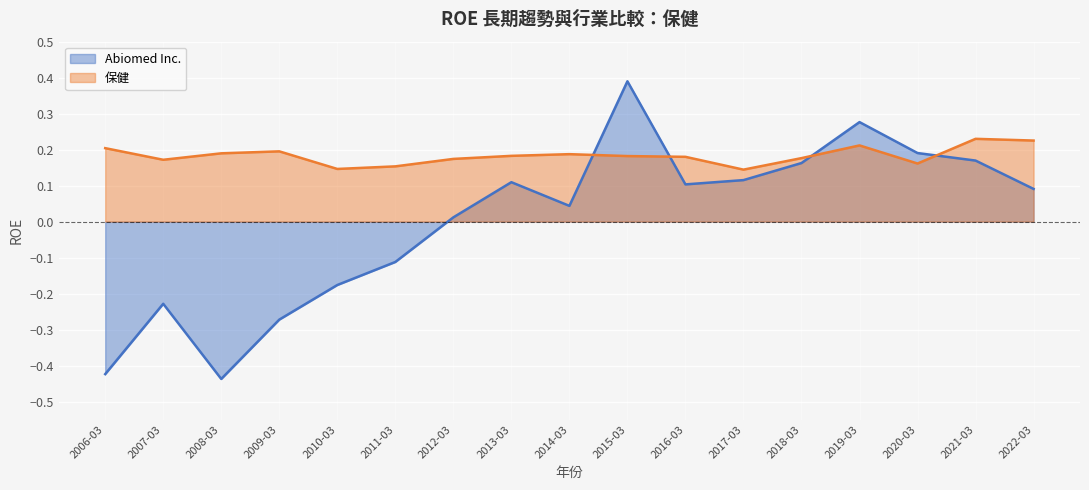

Rank the categories by 保健 value from highest to lowest.

2021-03, 2022-03, 2019-03, 2006-03, 2009-03, 2008-03, 2014-03, 2013-03, 2015-03, 2016-03, 2018-03, 2012-03, 2007-03, 2020-03, 2011-03, 2010-03, 2017-03